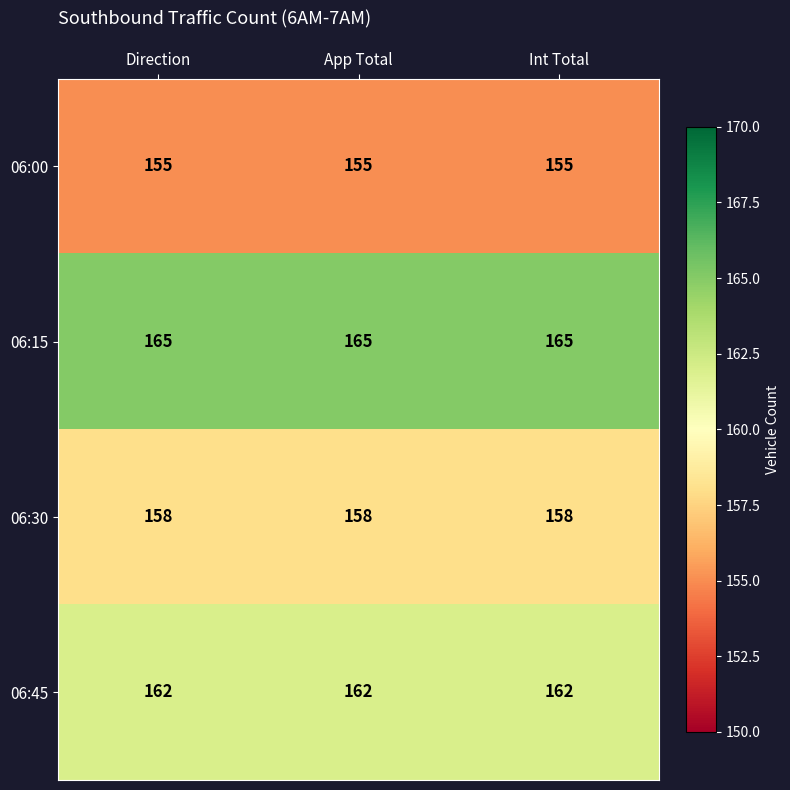

What is the greatest value displayed?

165